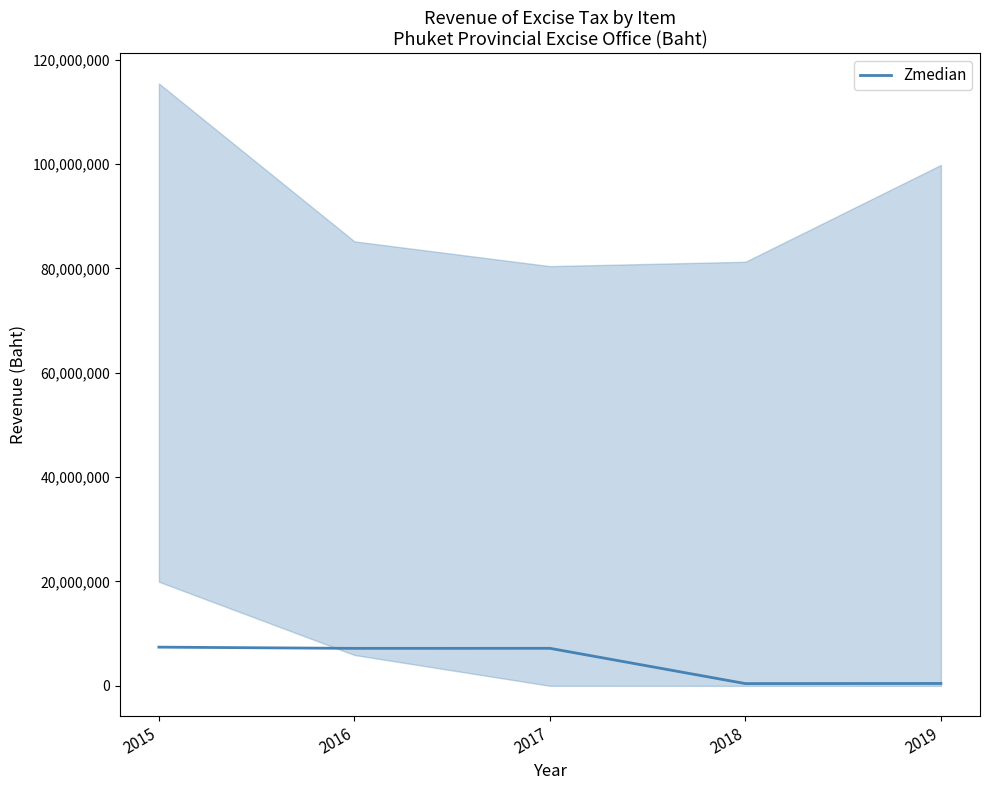

Which has a higher value, 2018 or 2017?

2017